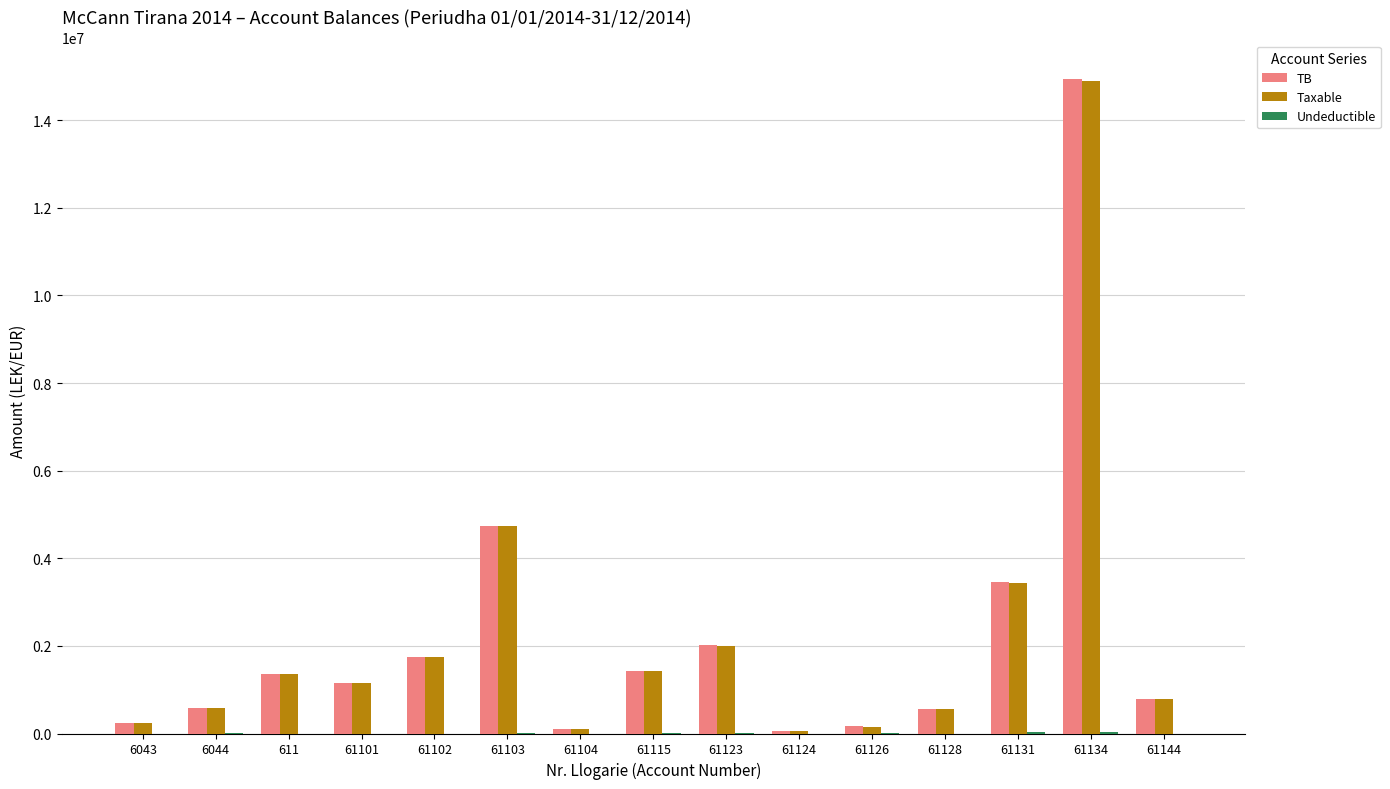

What is the highest value of the TB series?

14931158.8